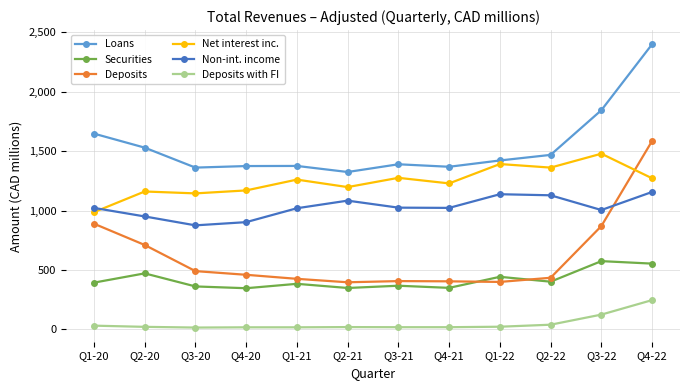

At which category is the sum across all series the highest?

Q4-22